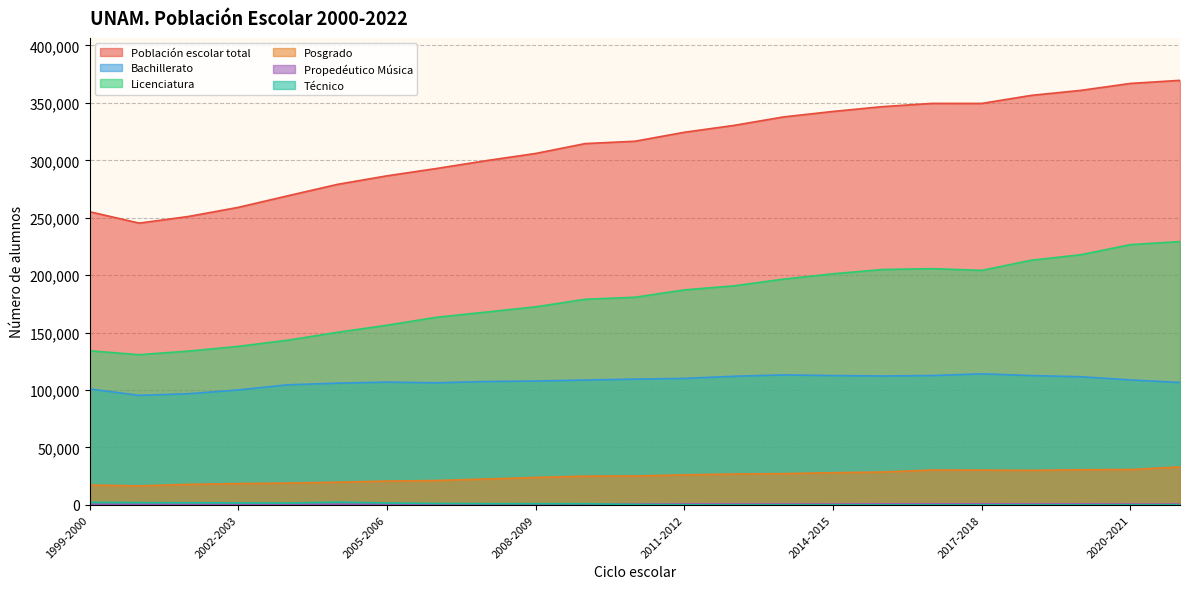

The value of Licenciatura at 2021-2022 is 92255. True or false?

False